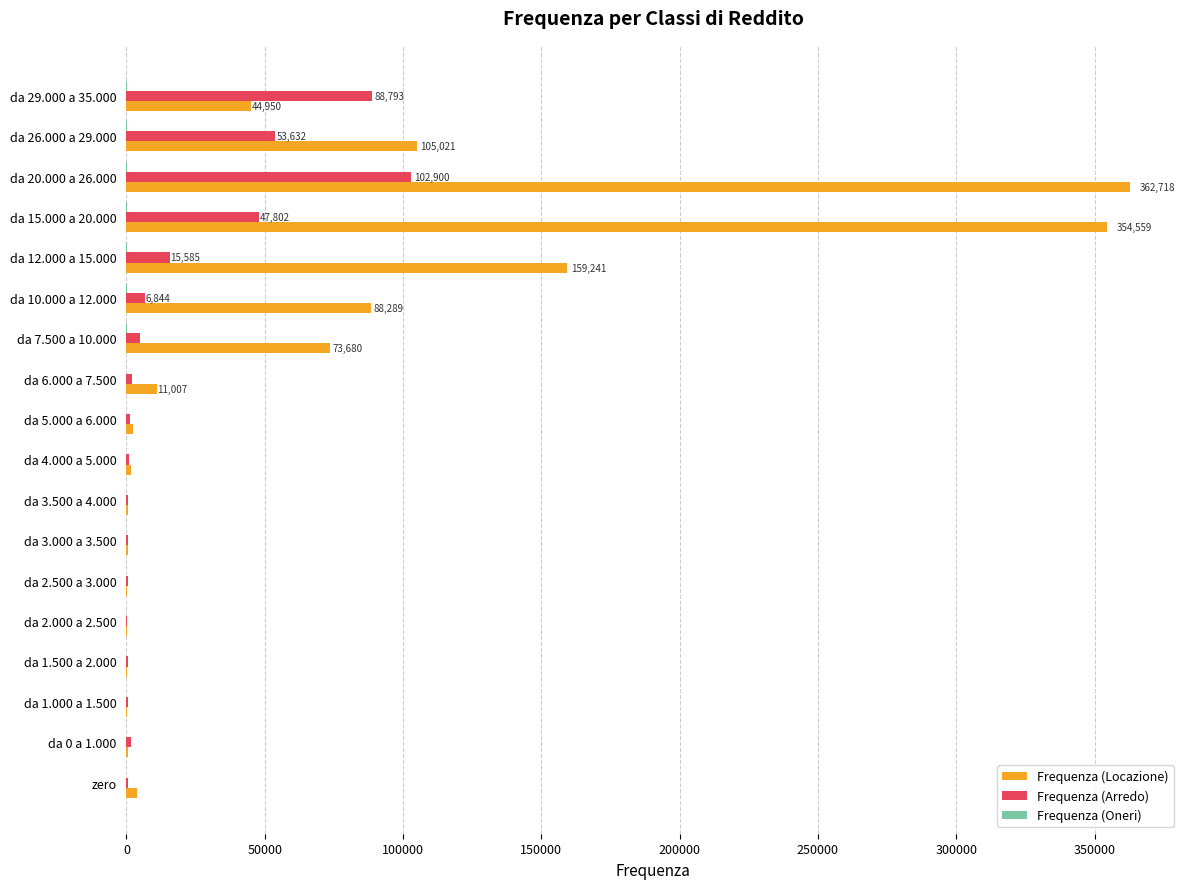

At which label is Frequenza (Locazione) closest to 181470?

da 12.000 a 15.000